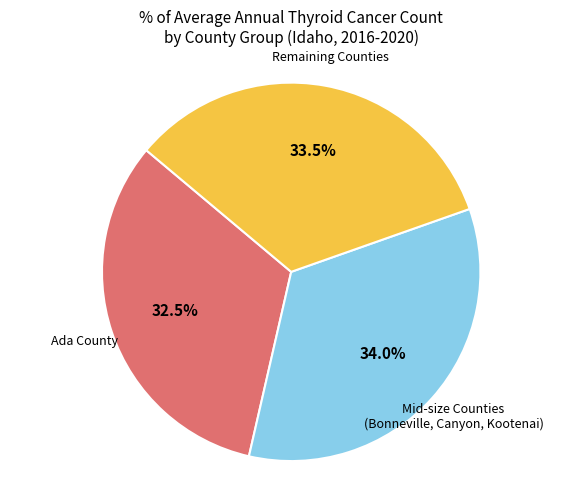

Is there any slice that represents more than half of the pie?

No